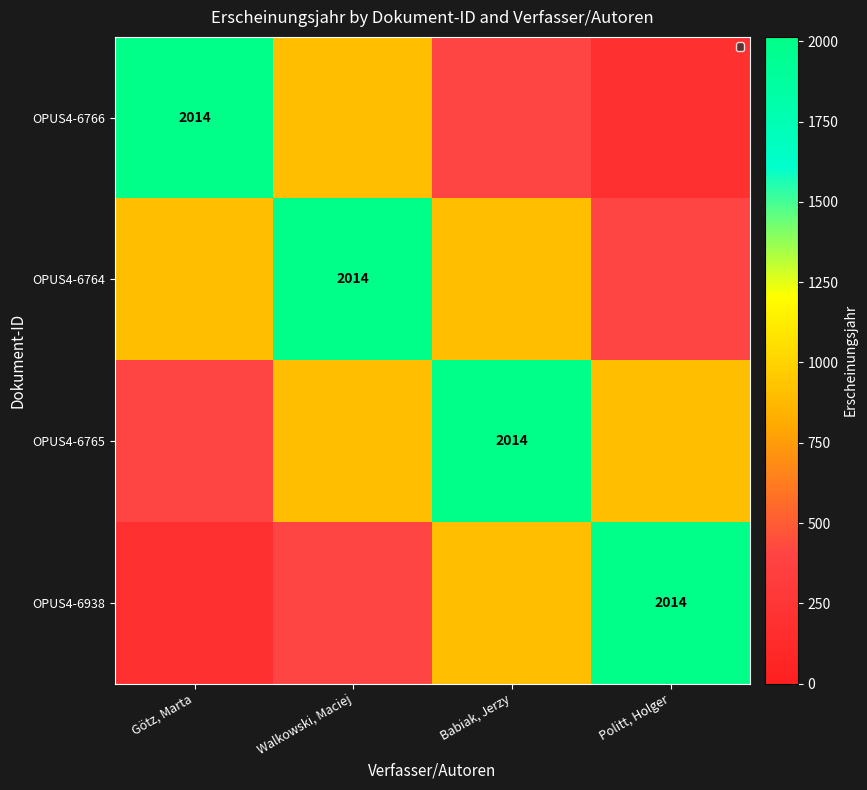

What is the minimum value for OPUS4-6938?

182.7